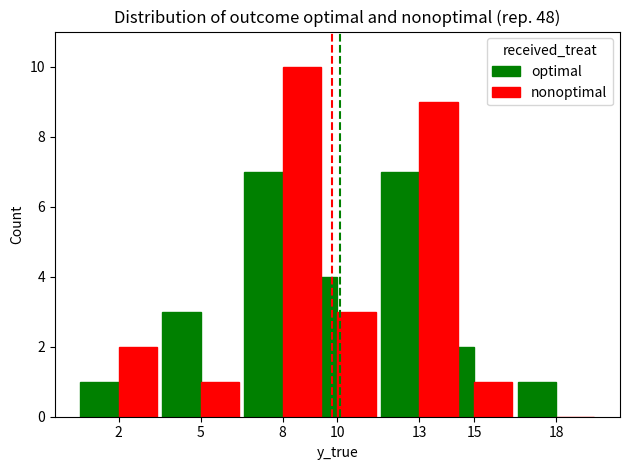

What is the value of the optimal bar at the 7th from the left?

1